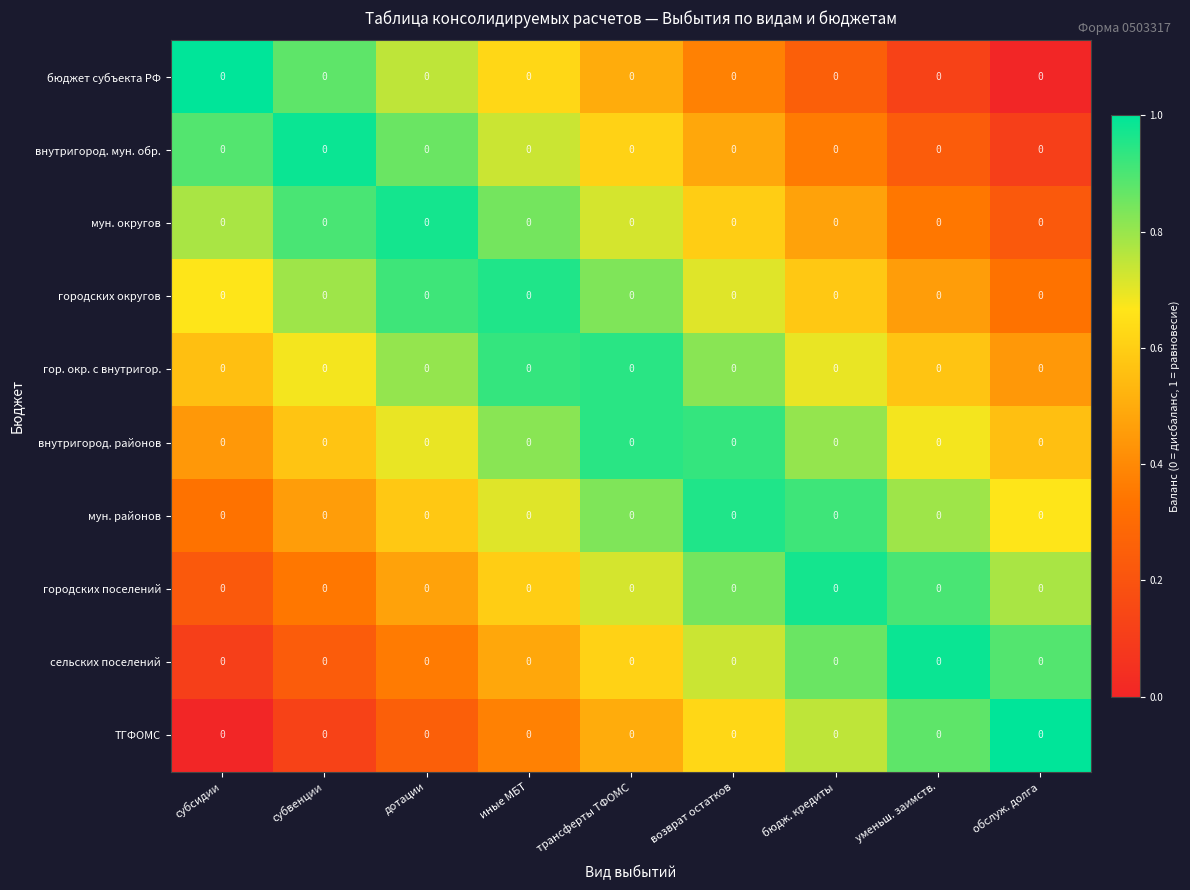

True or false: внутригород. мун. обр. has a value of 0.6 at дотации.

False